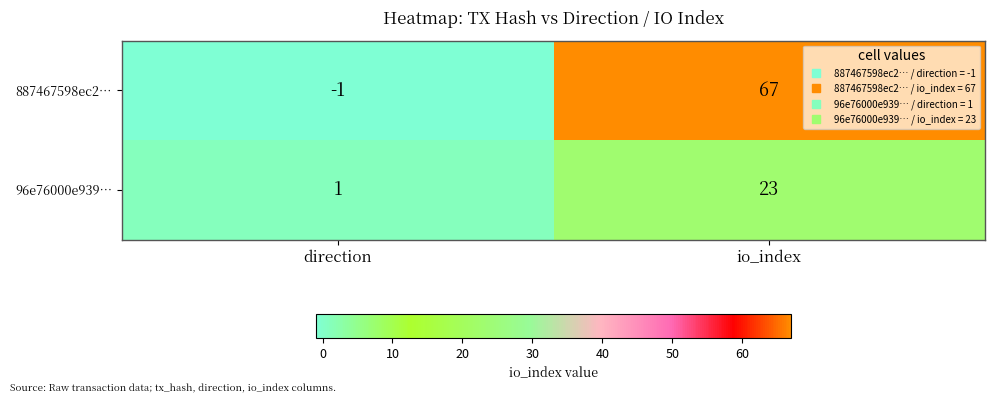

At which category is the sum across all series the highest?

io_index